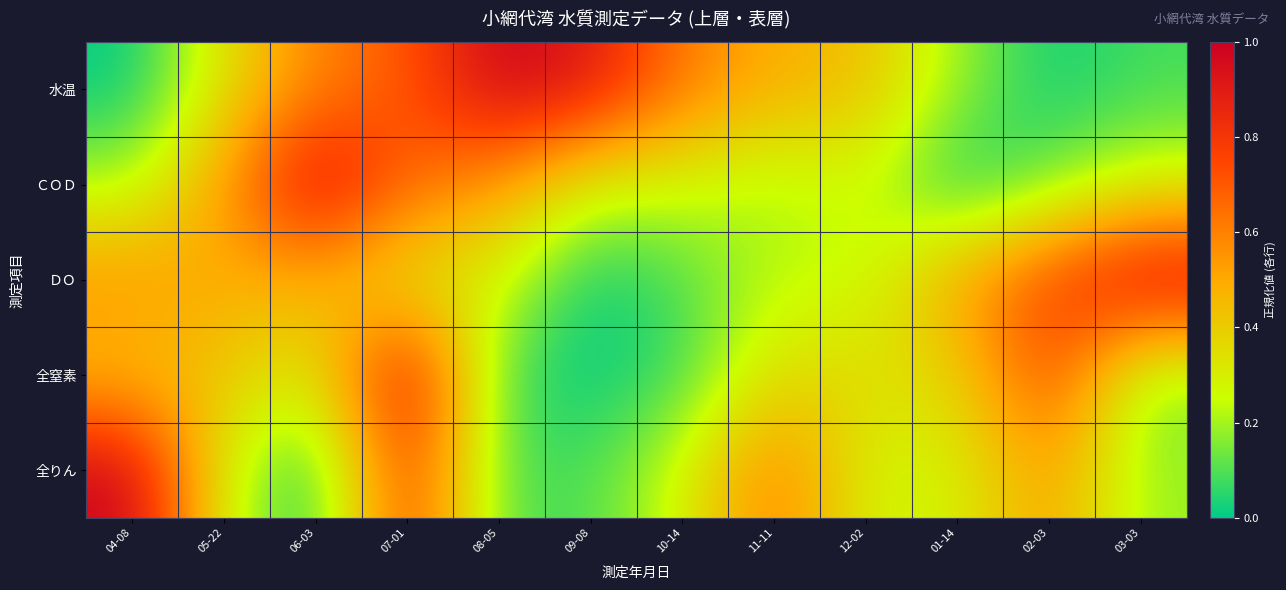

What is the spread (max minus min) of values at 12-02?

0.2